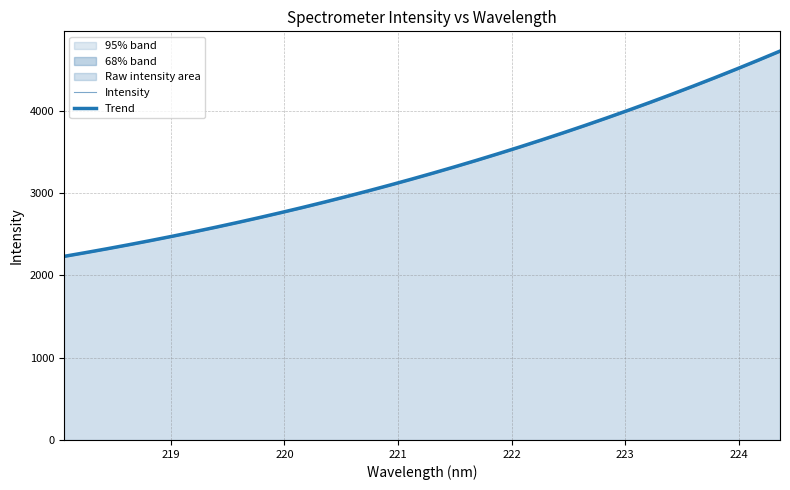

What is the highest value of the Trend series?

4725.4